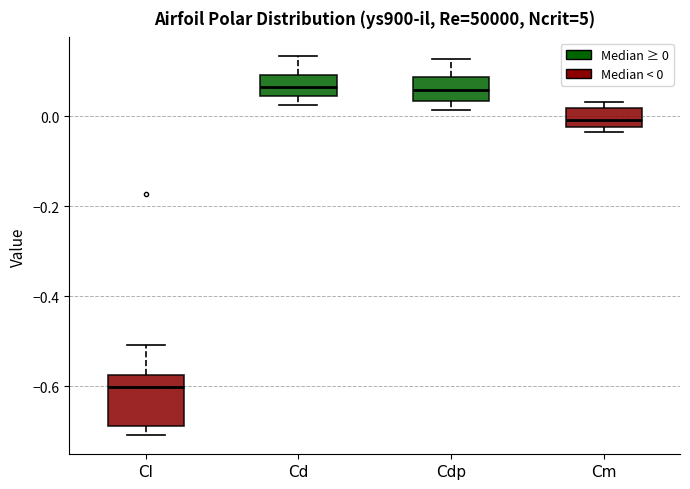

Comparing the boxes themselves (not the whiskers), which one is the tallest?

Cl